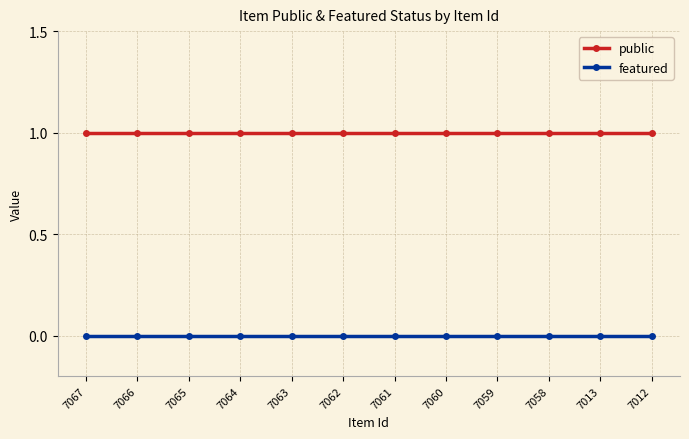

True or false: public and featured intersect in this chart.

False